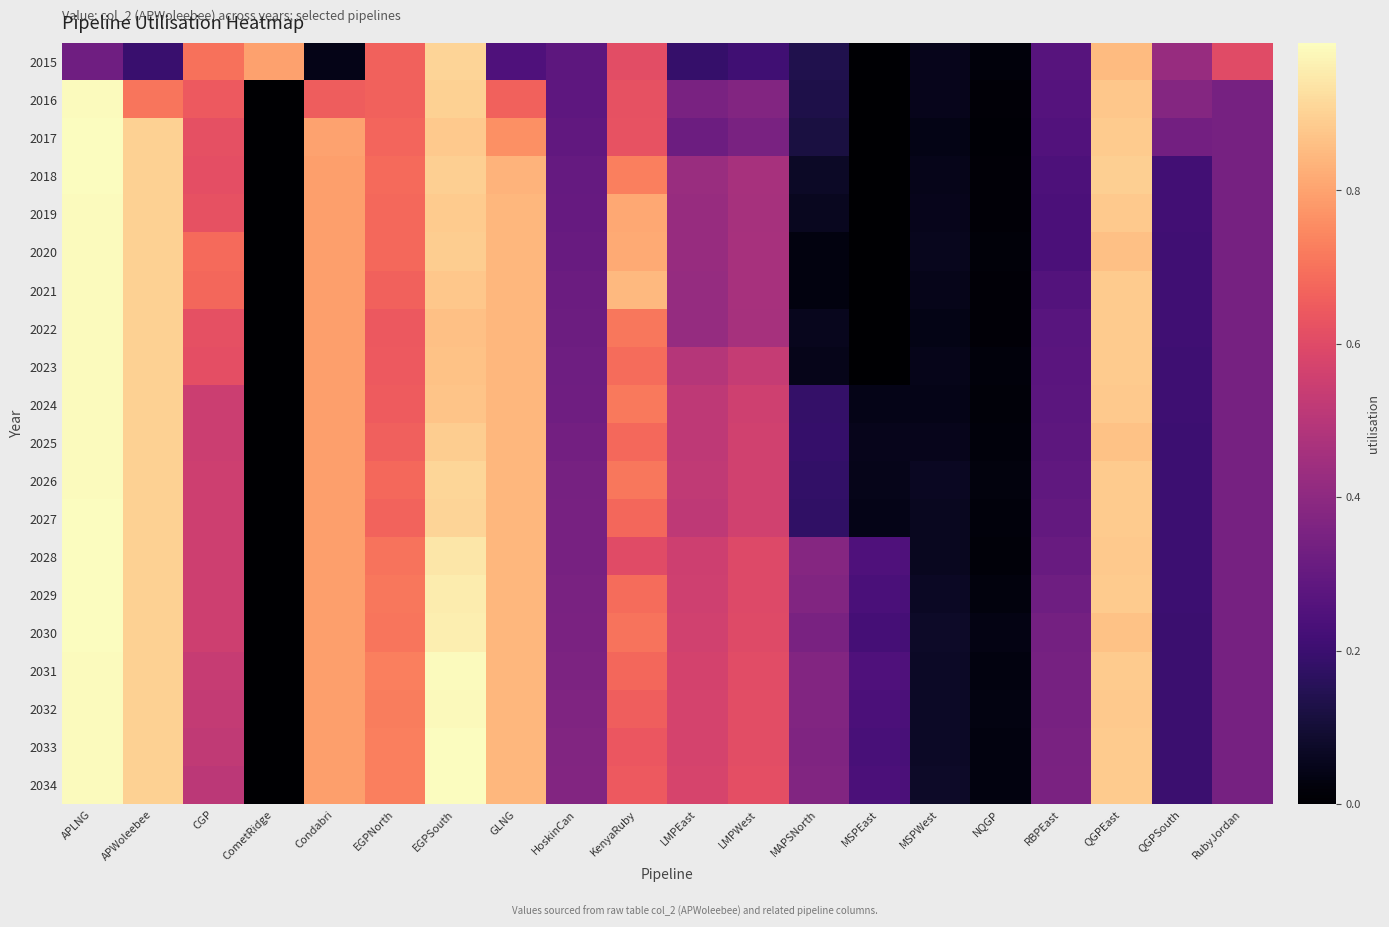

At QGPSouth, list the series in order from smallest to largest.

2030, 2032, 2034, 2031, 2033, 2028, 2029, 2025, 2027, 2026, 2024, 2023, 2020, 2022, 2021, 2019, 2018, 2017, 2016, 2015